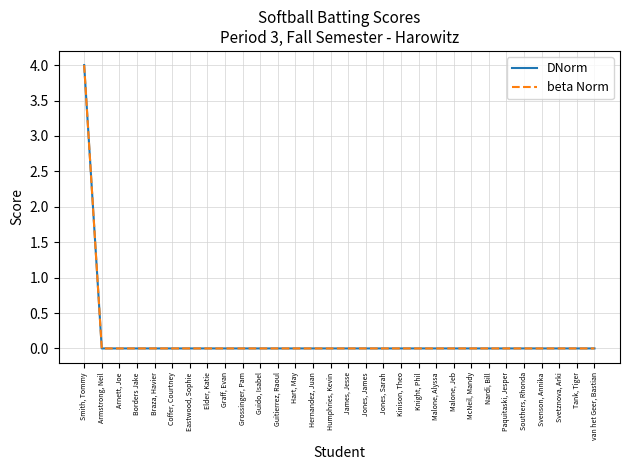

Reading left to right, what are all the values shown in this chart?

DNorm: Smith, Tommy=4	Armstrong, Neil=0	Arnett, Joe=0	Borders Jake=0	Braza, Havier=0	Coffer, Courtney=0	Eastwood, Sophie=0	Elder, Katie=0	Graff, Evan=0	Grossinger, Pam=0	Guido, Isabel=0	Guitierrez, Raoul=0	Hart, May=0	Hernandez, Juan=0	Humphries, Kevin=0	James, Jesse=0	Jones, James=0	Jones, Sarah=0	Kinison, Theo=0	Knight, Phil=0	Malone, Alyssa=0	Malone, Jeb=0	McNeil, Mandy=0	Nardi, Bill=0	Paquitaski, Jesper=0	Southers, Rhonda=0	Svenson, Annika=0	Svetznova, Arki=0	Tank, Tiger=0	van het Geer, Bastian=0
beta Norm: Smith, Tommy=4	Armstrong, Neil=0	Arnett, Joe=0	Borders Jake=0	Braza, Havier=0	Coffer, Courtney=0	Eastwood, Sophie=0	Elder, Katie=0	Graff, Evan=0	Grossinger, Pam=0	Guido, Isabel=0	Guitierrez, Raoul=0	Hart, May=0	Hernandez, Juan=0	Humphries, Kevin=0	James, Jesse=0	Jones, James=0	Jones, Sarah=0	Kinison, Theo=0	Knight, Phil=0	Malone, Alyssa=0	Malone, Jeb=0	McNeil, Mandy=0	Nardi, Bill=0	Paquitaski, Jesper=0	Southers, Rhonda=0	Svenson, Annika=0	Svetznova, Arki=0	Tank, Tiger=0	van het Geer, Bastian=0